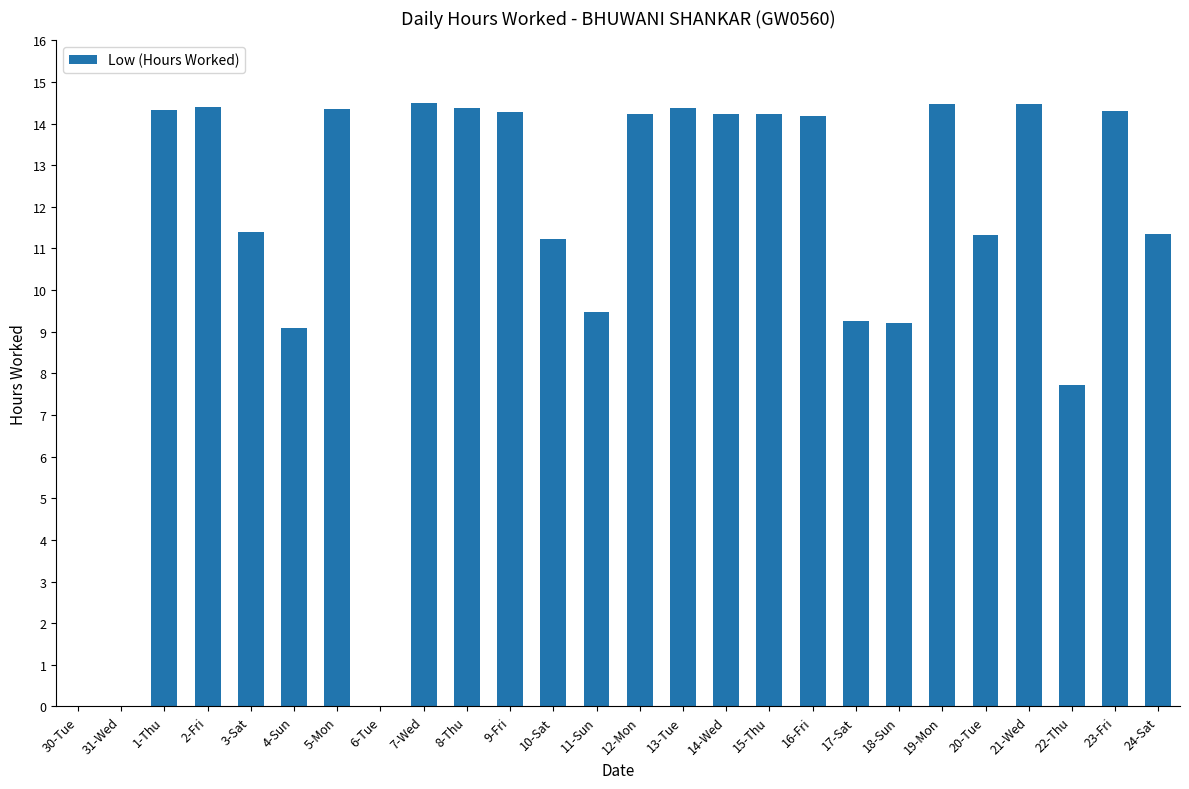

What is the sum of the values at 7-Wed and 24-Sat?

25.9